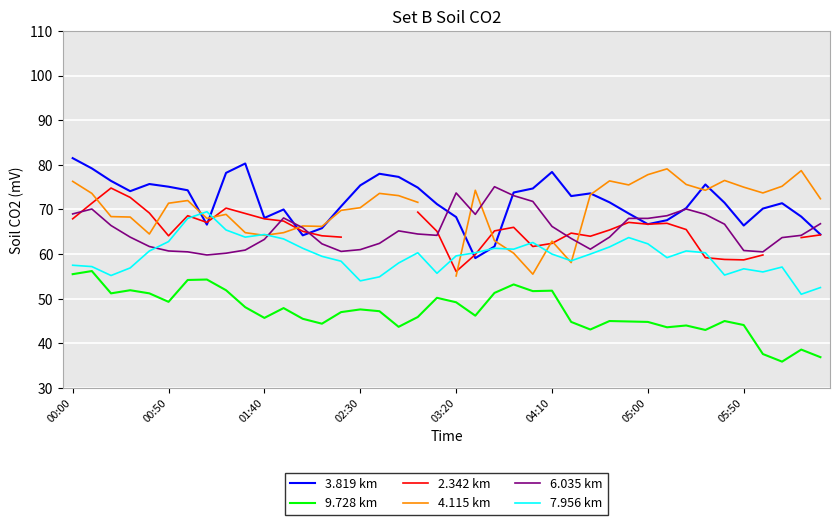

True or false: 6.035 km and 9.728 km intersect in this chart.

False